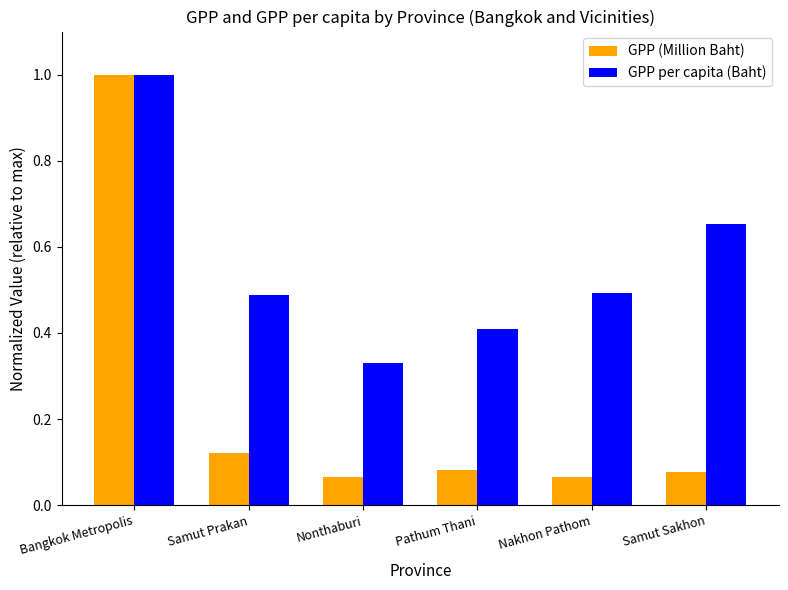

What is the sum of all GPP (Million Baht) values?

1.4